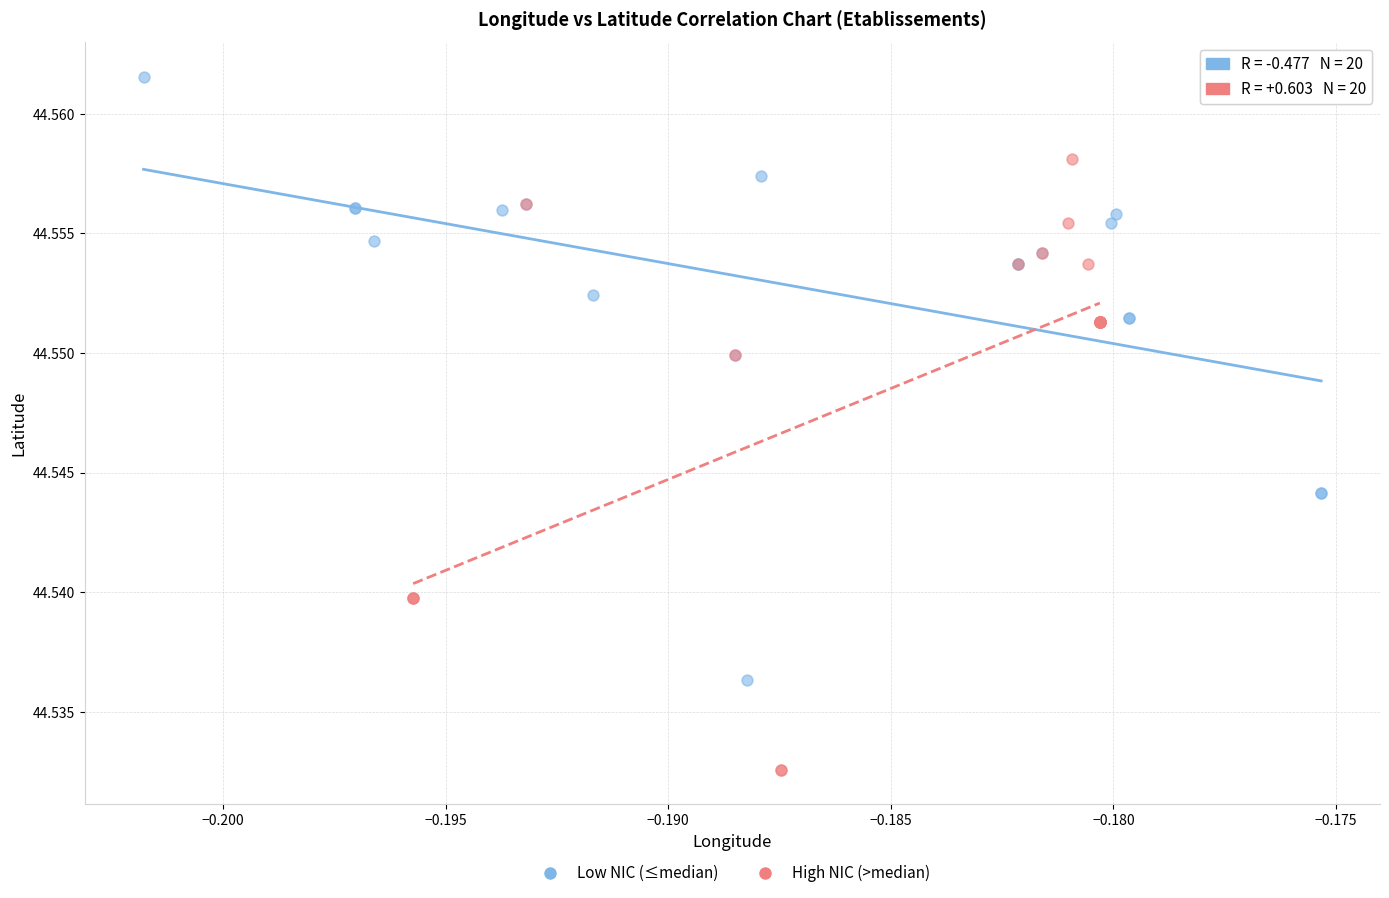

Which series contains the lowest Y value?

High NIC (>median)